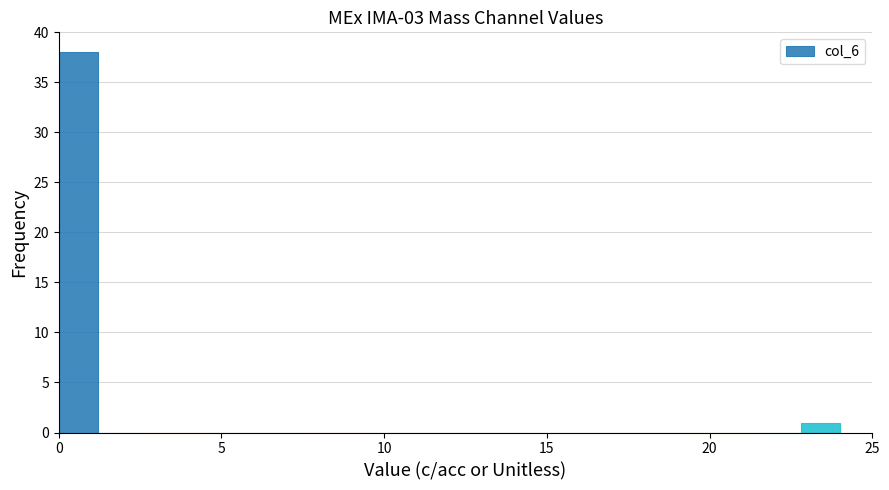

Read against the x-axis, roughly where is the centre of the tallest bar?

0.5